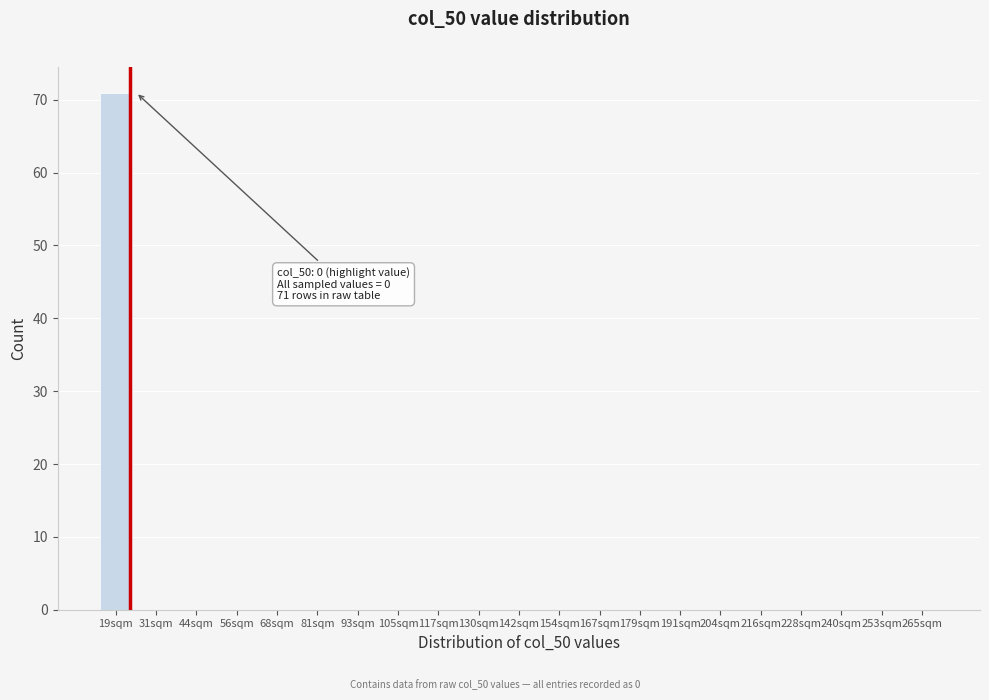

Reading left to right, extract all data points from this chart.

19sqm=71	31sqm=0	44sqm=0	56sqm=0	68sqm=0	81sqm=0	93sqm=0	105sqm=0	117sqm=0	130sqm=0	142sqm=0	154sqm=0	167sqm=0	179sqm=0	191sqm=0	204sqm=0	216sqm=0	228sqm=0	240sqm=0	253sqm=0	265sqm=0